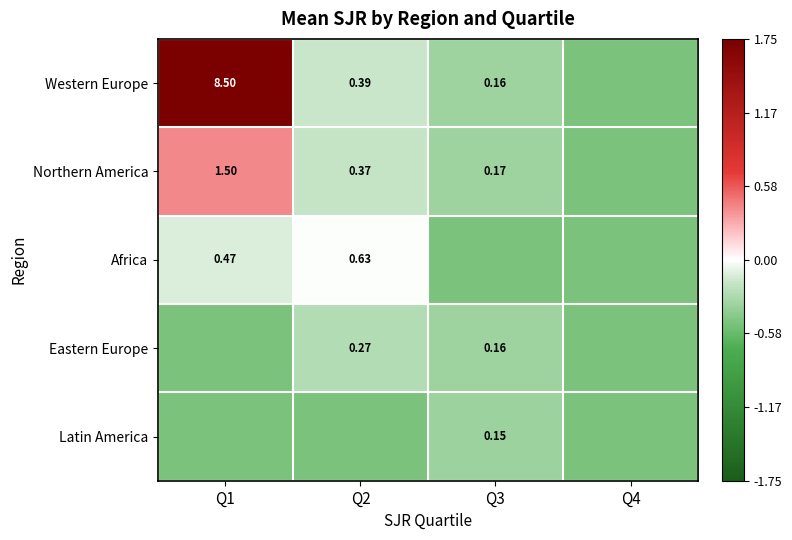

Is the value of Northern America at Q2 greater than the value of Africa at Q1?

No